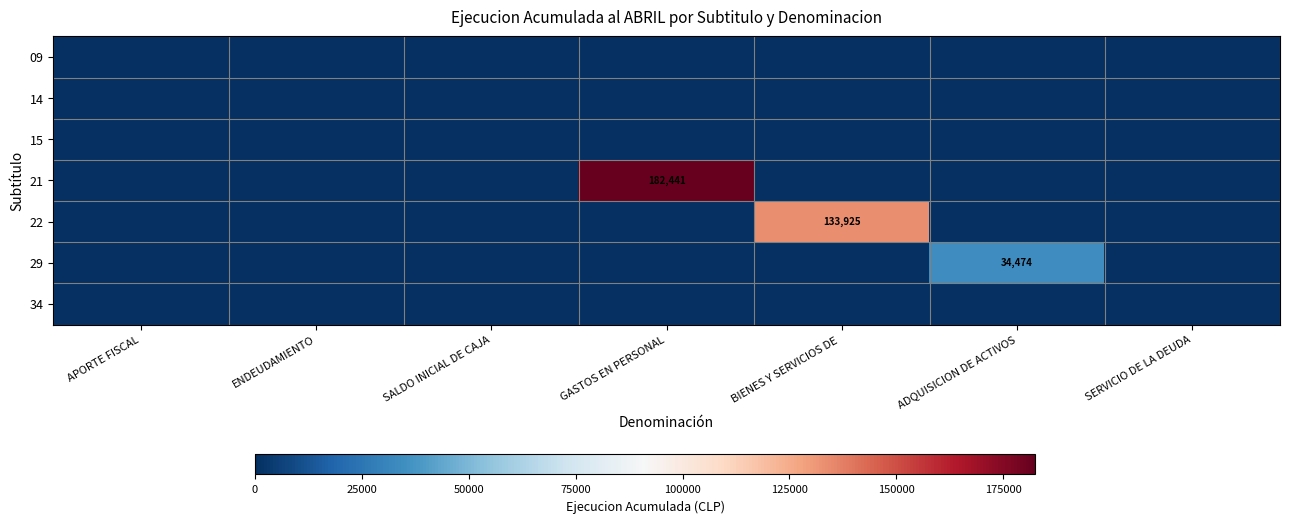

At which label does 09 reach its peak?

APORTE FISCAL